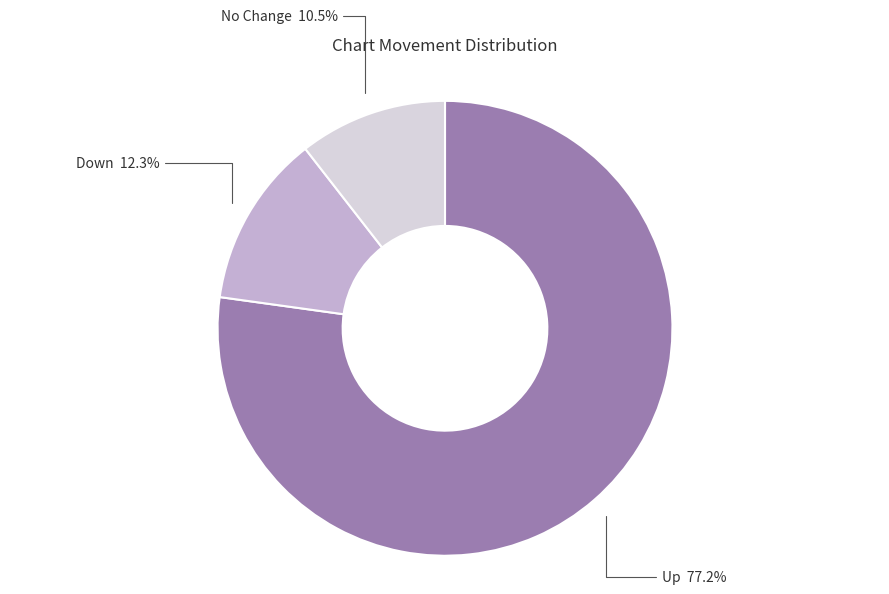

Is there any slice that represents more than half of the pie?

Yes